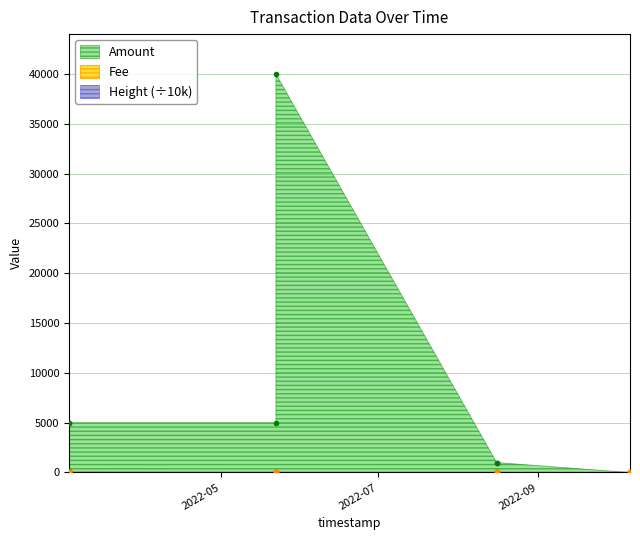

What is the sum of the Height values at 2022-03-03 05:55:12 and 2022-03-03 07:45:45?

91.7